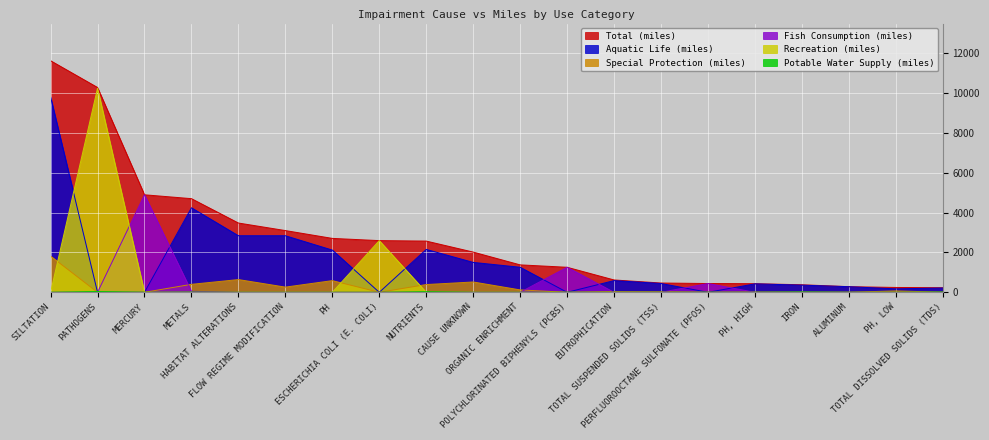

At how many categories does at least one series exceed 5626?

2